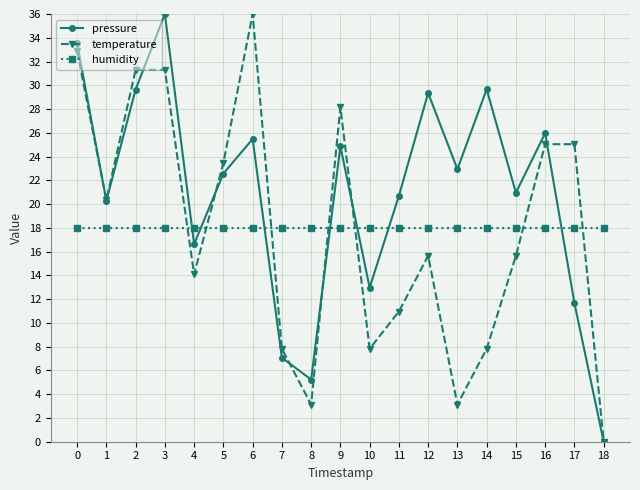

Which series changed the most between 7 and 17?

temperature